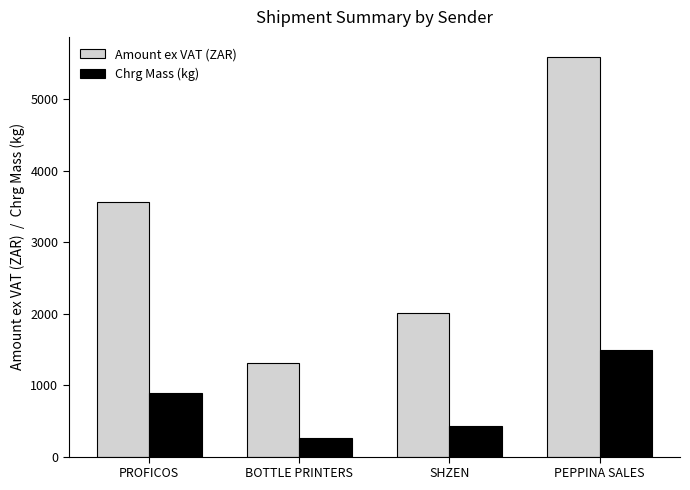

What position from the right is SHZEN?

2